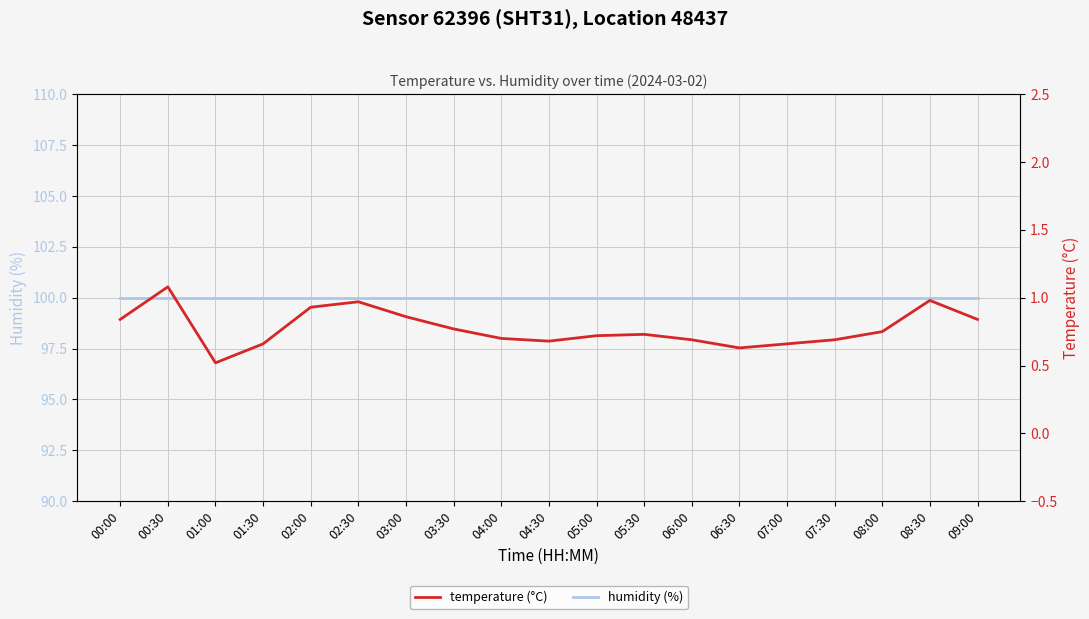

Rank the categories by humidity (%) value from lowest to highest.

00:00, 00:30, 01:00, 01:30, 02:00, 02:30, 03:00, 03:30, 04:00, 04:30, 05:00, 05:30, 06:00, 06:30, 07:00, 07:30, 08:00, 08:30, 09:00